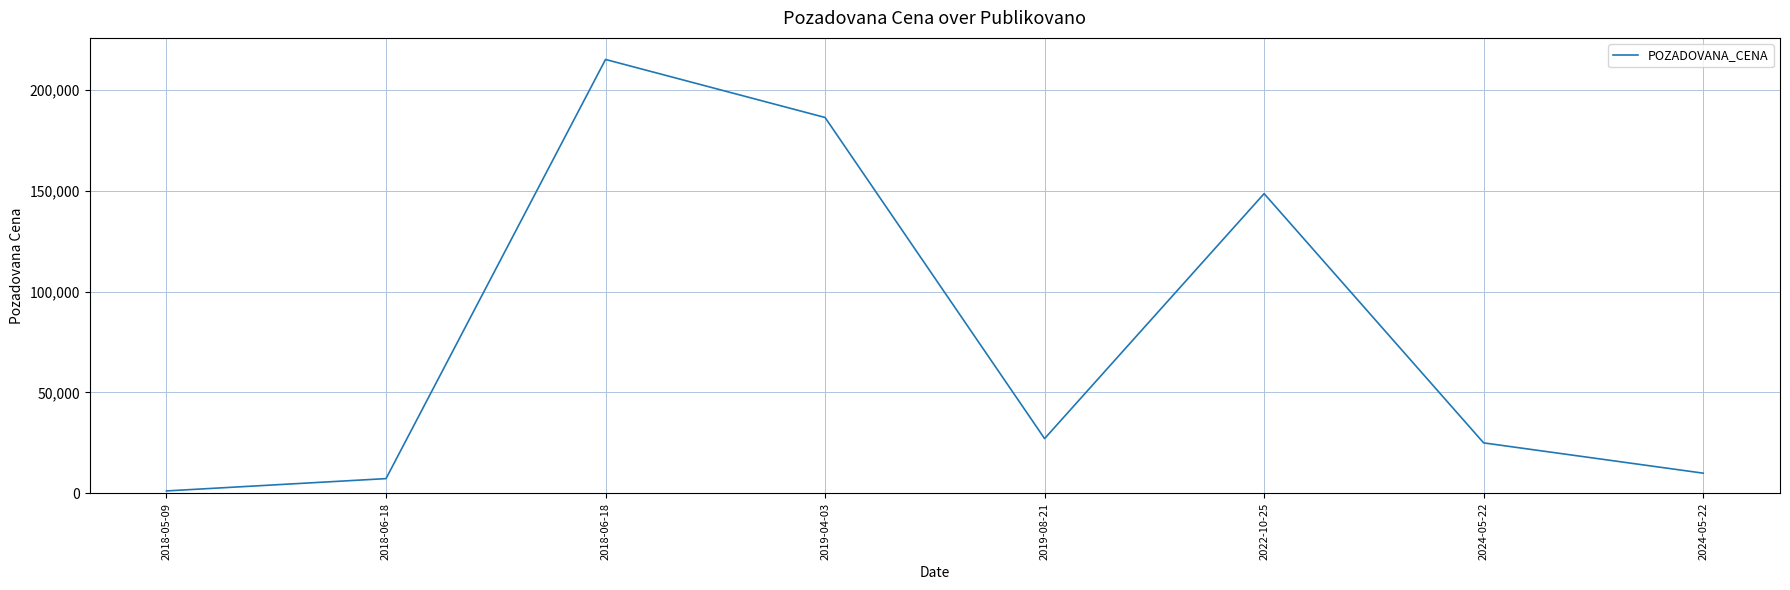

How many values are below 27120?

4